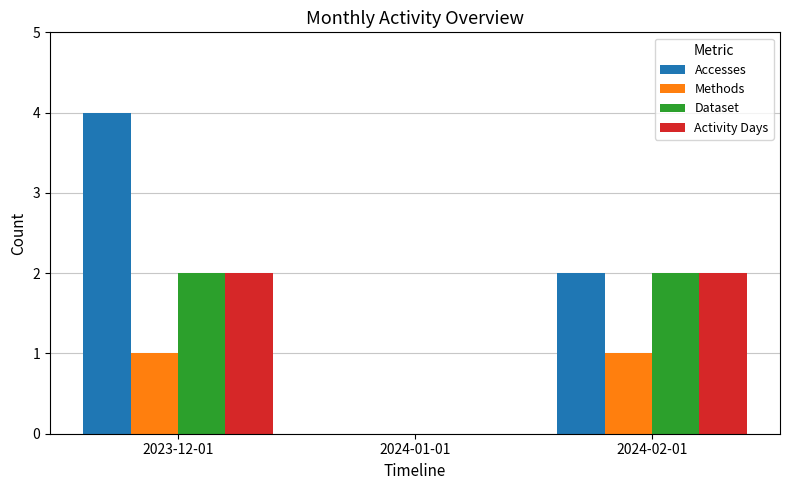

What is the total value across all series at 2023-12-01?

9